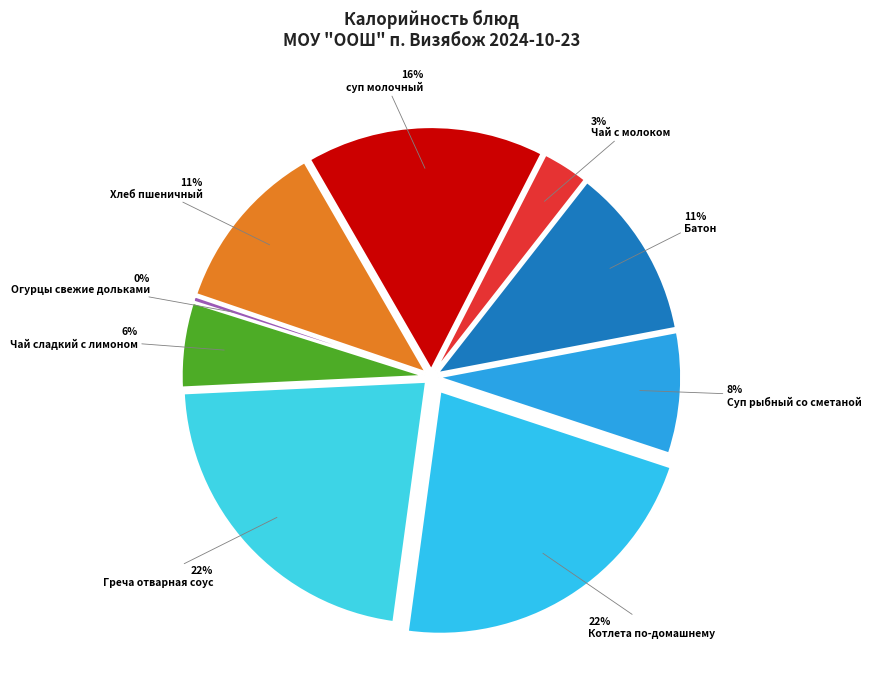

The Чай сладкий с лимоном slice represents 6% of the pie. True or false?

True